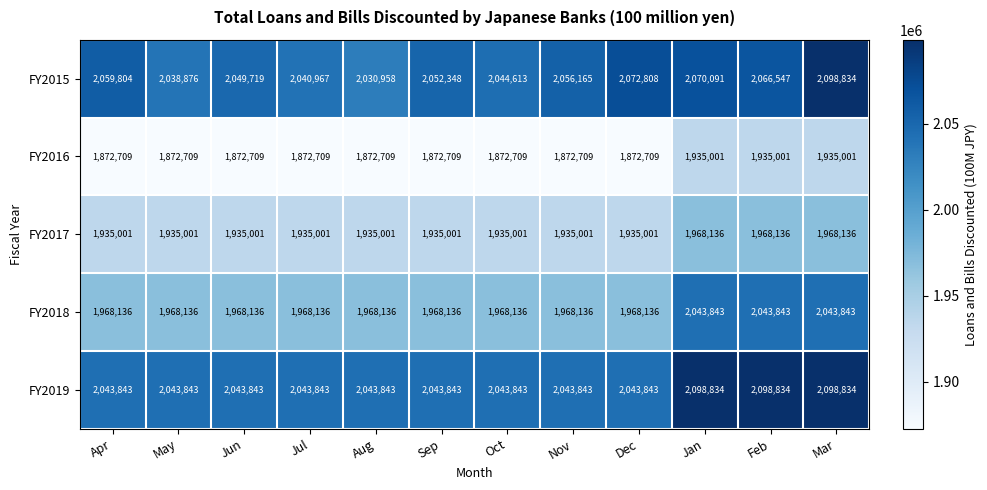

What is the difference between the highest and lowest values at Jan?

163833